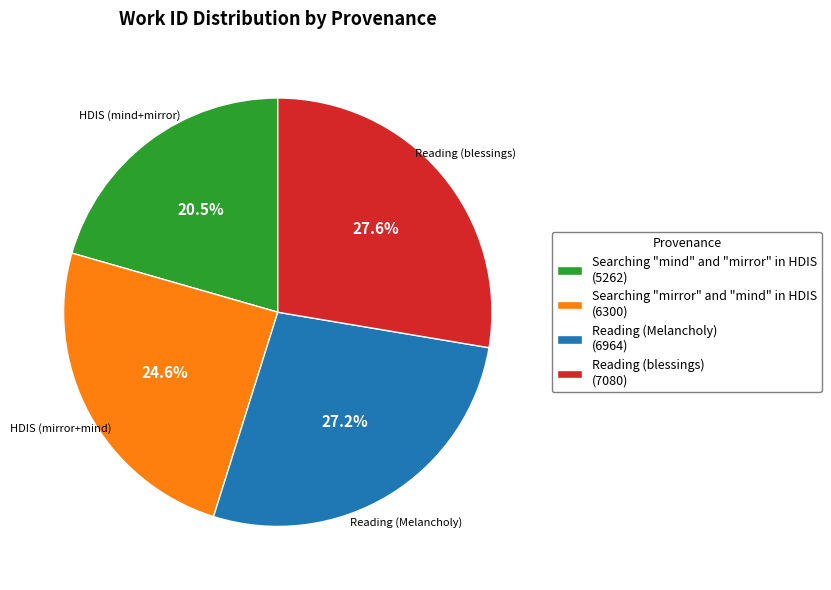

Combined, what portion of the pie is Searching "mirror" and "mind" in HDIS (6300) and Reading (blessings) (7080)?

52.3%